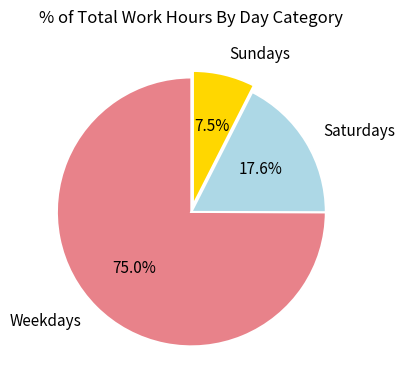

Which category has the biggest portion of the pie?

Weekdays